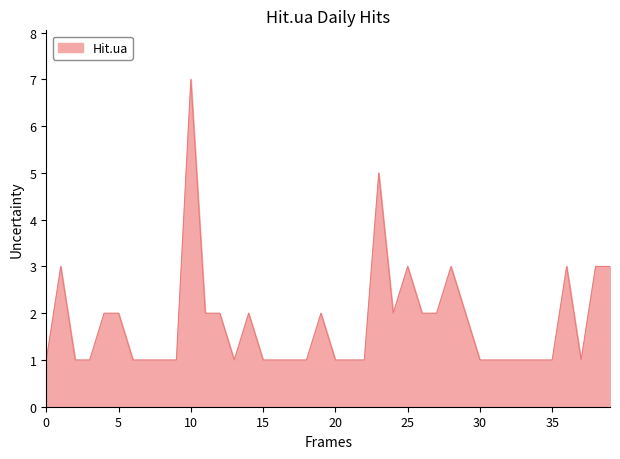

What is the difference between the maximum and minimum values?

6